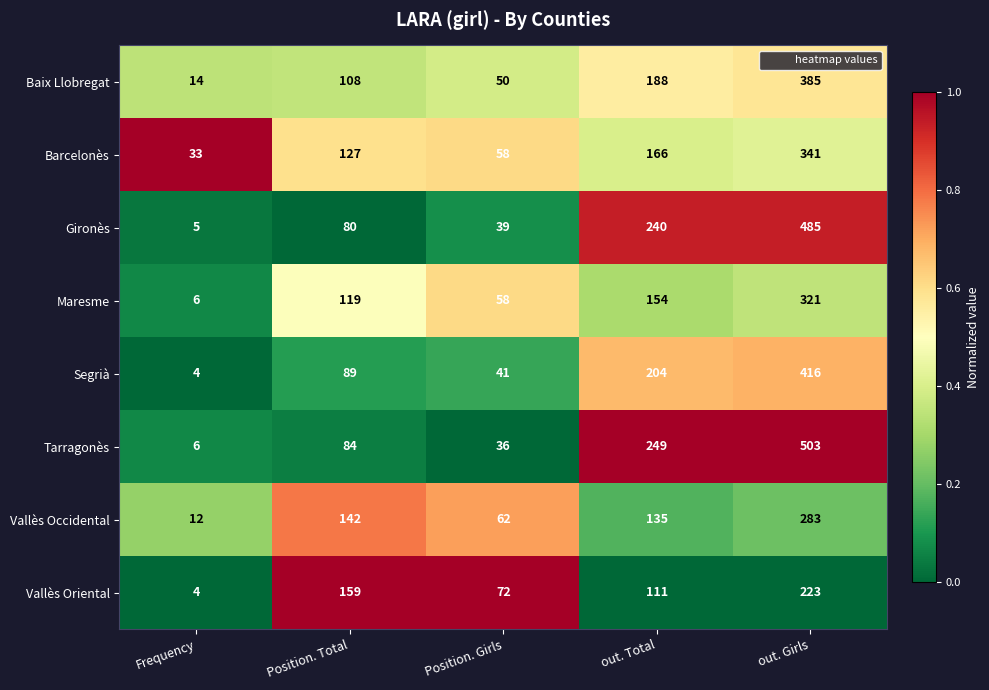

Rank the categories by Barcelonès value from lowest to highest.

Frequency, Position. Girls, Position. Total, out. Total, out. Girls